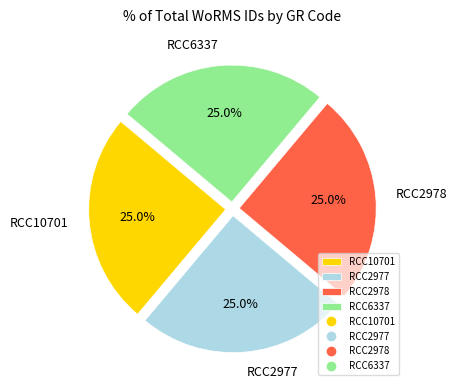

To the nearest percent, what percentage of the pie is RCC2978?

25%